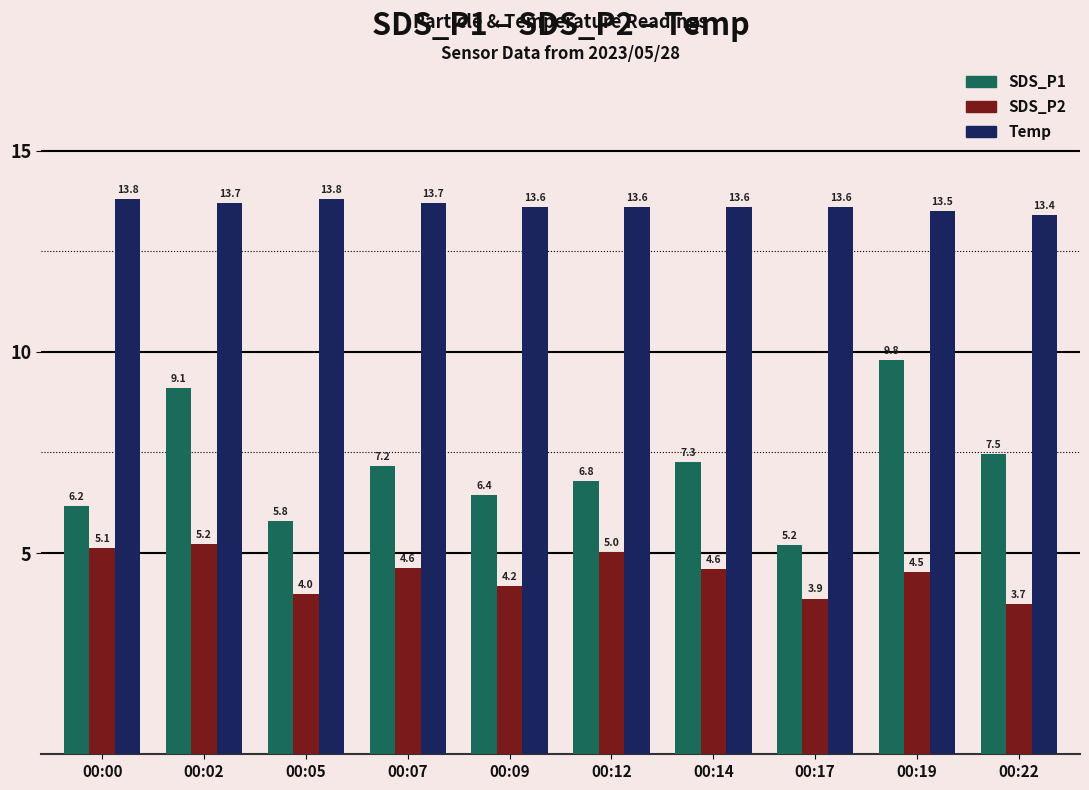

Rank the series at 00:12 from lowest to highest value.

SDS_P2, SDS_P1, Temp